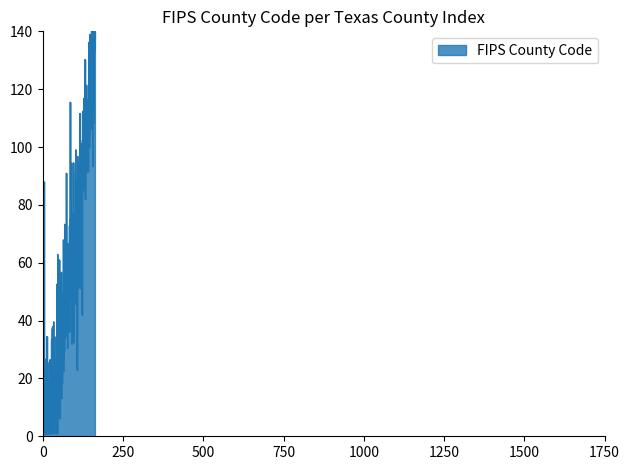

True or false: there are more than 1 points higher than both neighbors.

True